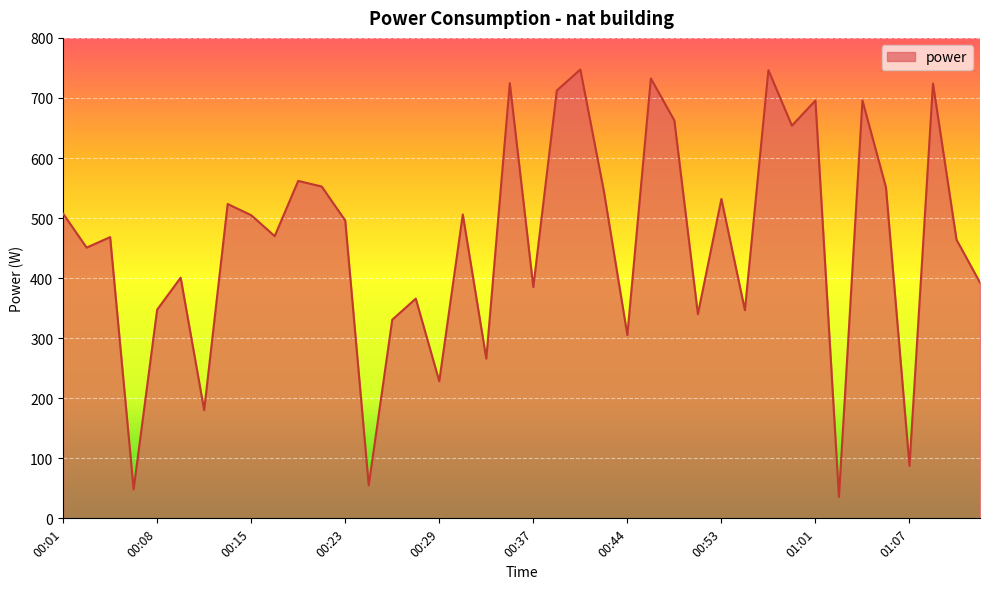

What is the greatest value displayed?

747.3